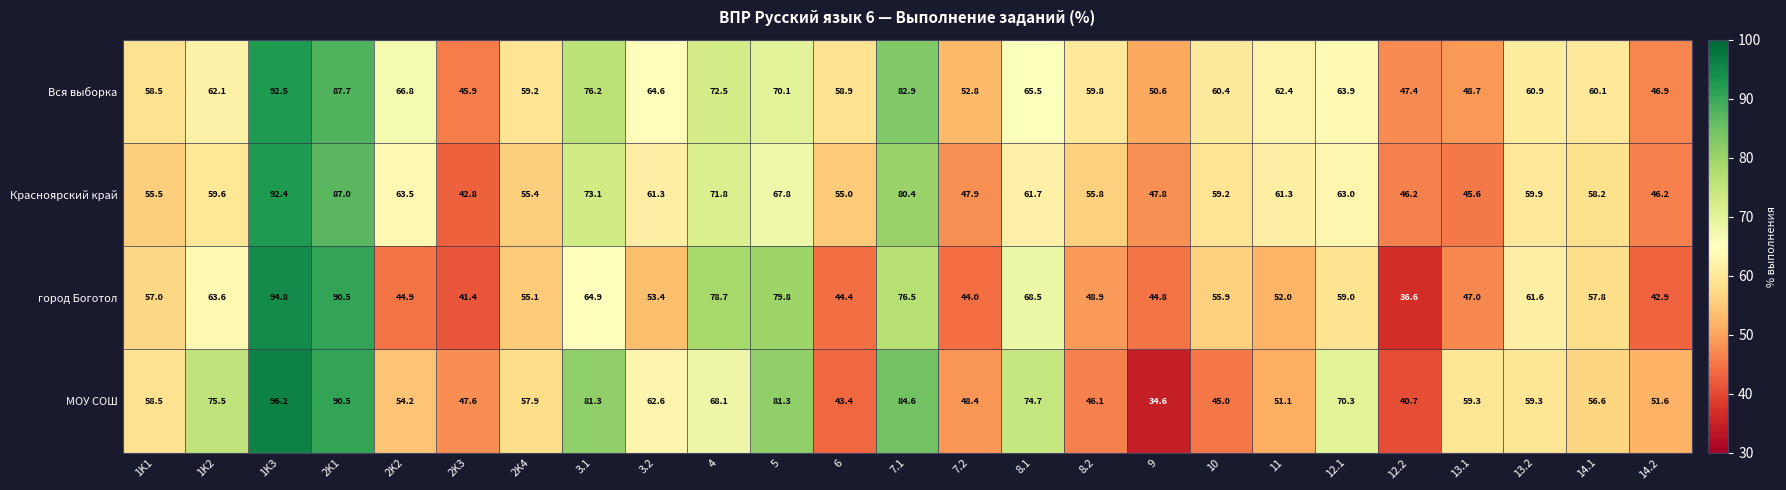

At which label does город Боготол first exceed 55?

1K1